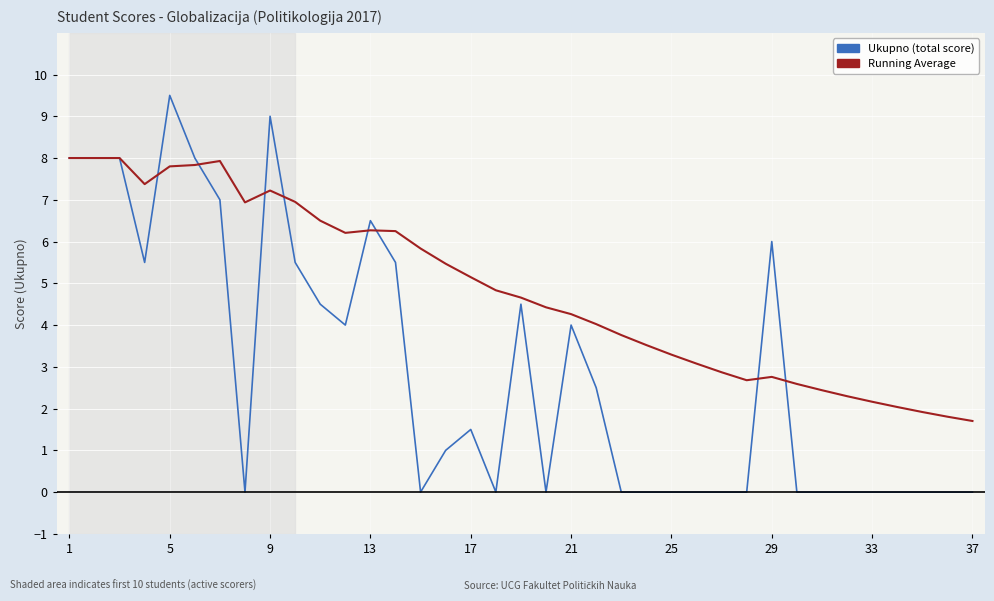

What is the lowest value of the Running Average series?

1.7